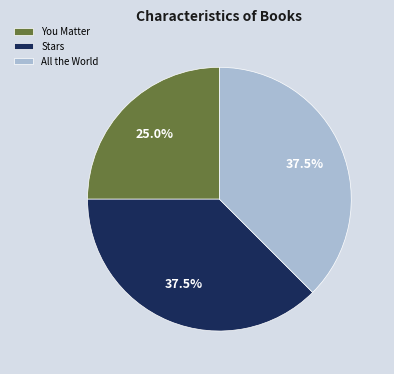

What is the ratio of the value at Stars to the value at All the World?

1.0